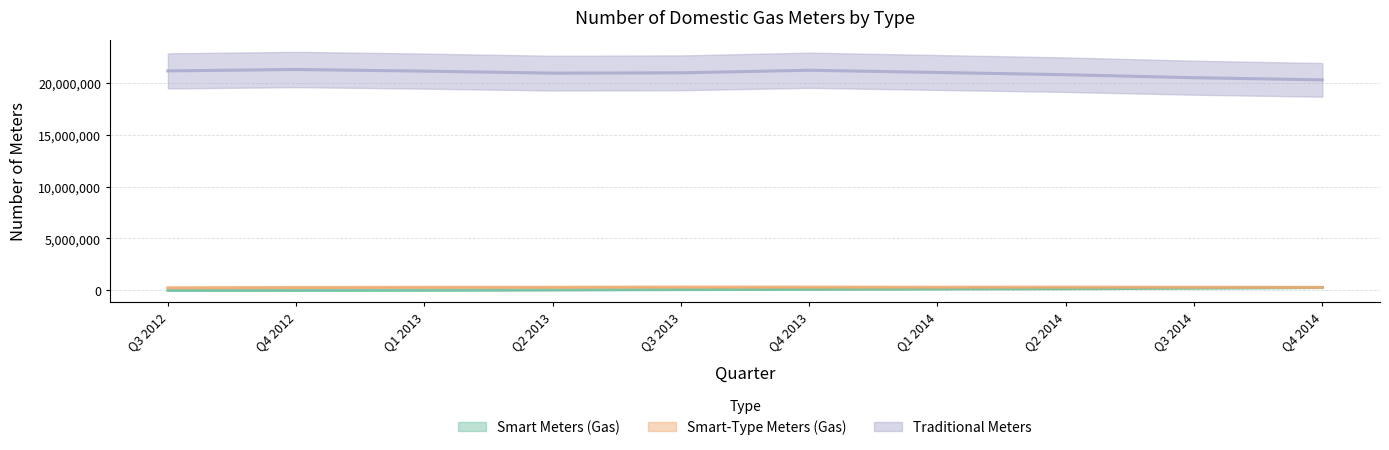

Rank the categories by Smart Meters (Gas) value from highest to lowest.

Q4 2014, Q3 2014, Q2 2014, Q1 2014, Q4 2013, Q3 2013, Q2 2013, Q1 2013, Q4 2012, Q3 2012